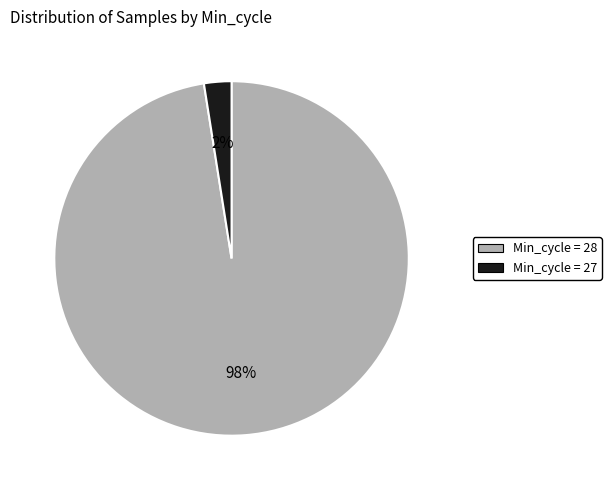

Is there any slice that represents more than half of the pie?

Yes